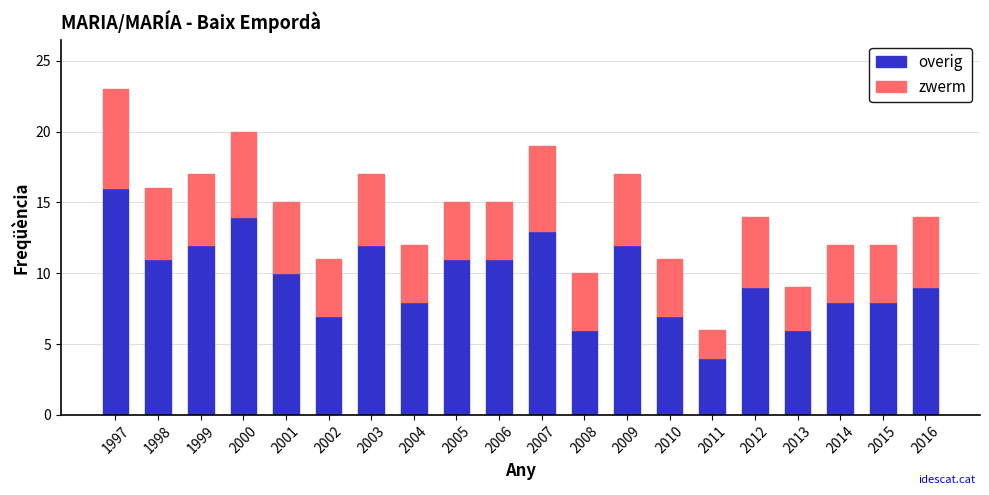

What is the minimum value for overig?

4